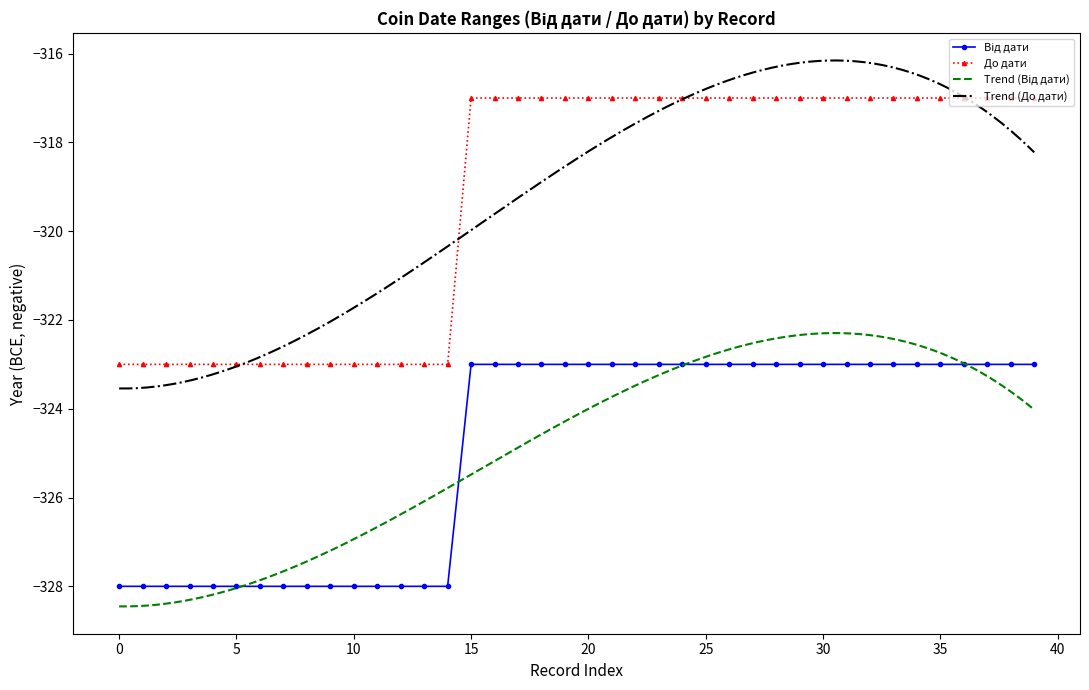

Is it true that Від дати equals -323 at price.1515?

True